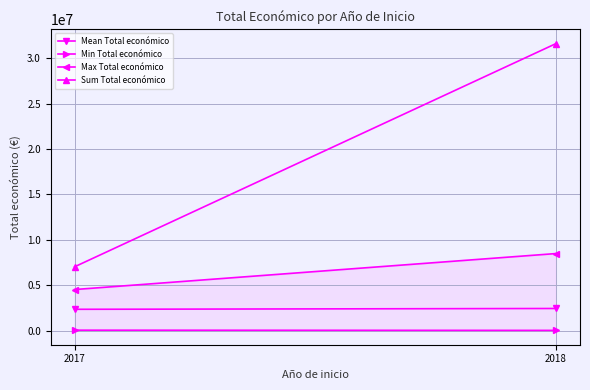

What is the total value across all series at 2017?

13932445.0